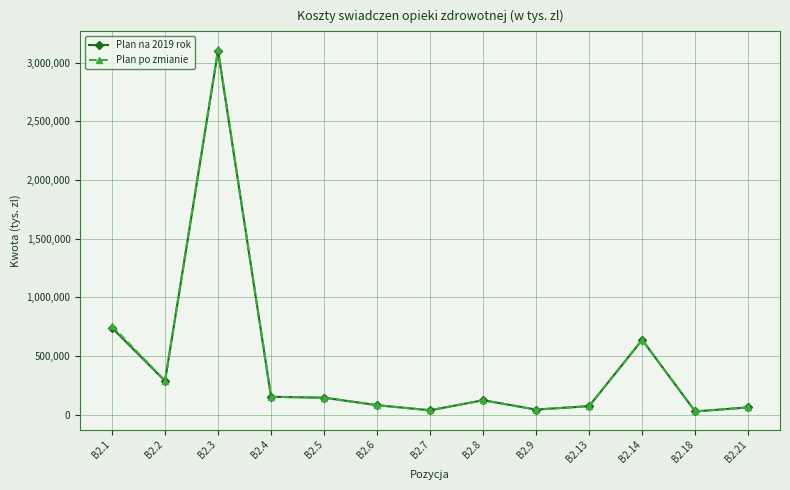

The value of Plan na 2019 rok at B2.8 is 124407. True or false?

True